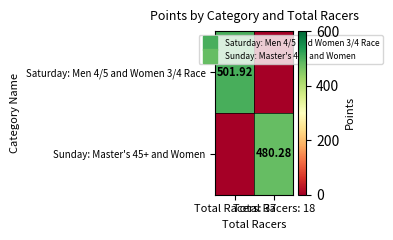

How many values in Sunday: Master's 45+ and Women are above zero?

1